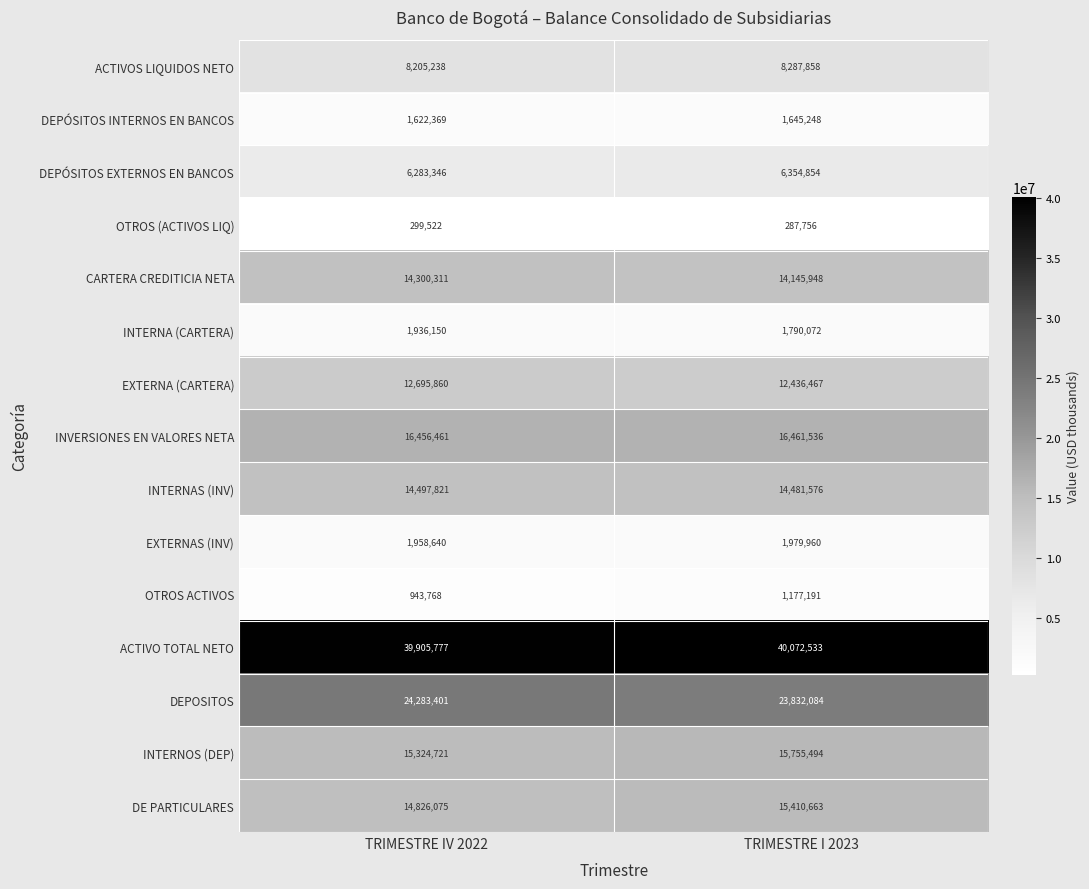

What value does the DE PARTICULARES series have at TRIMESTRE IV 2022?

14826075